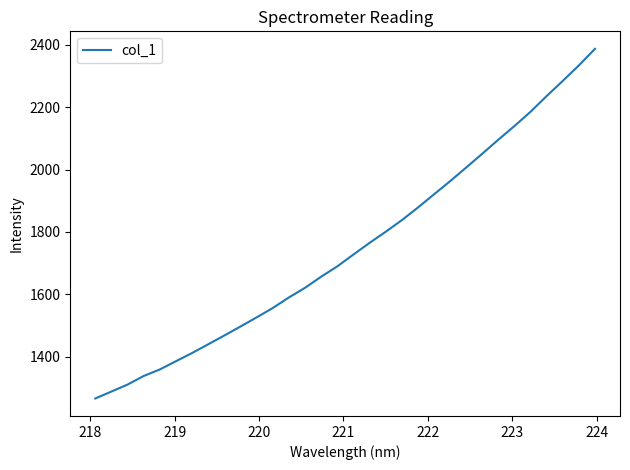

How many lines are shown in the chart?

1